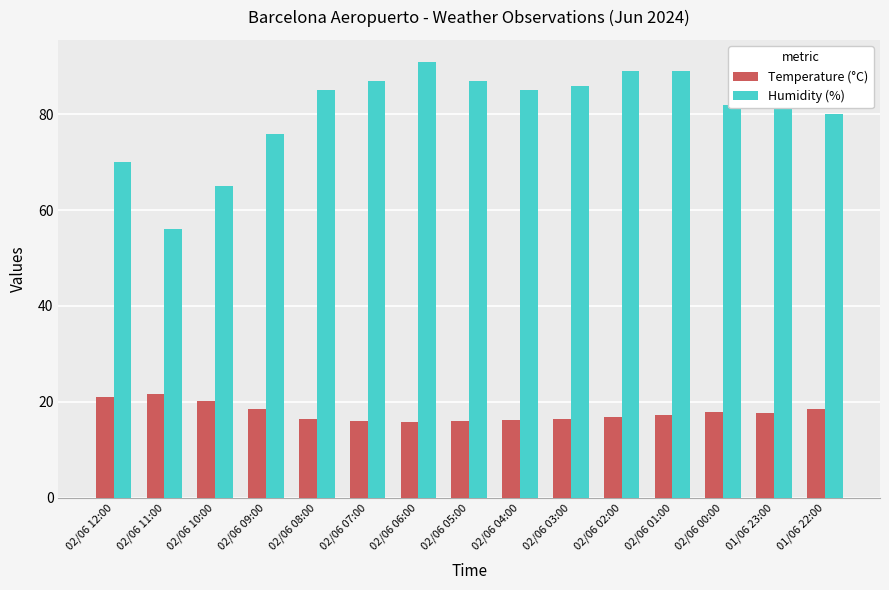

Rank the series at 02/06 10:00 from lowest to highest value.

Temperature (°C), Humidity (%)